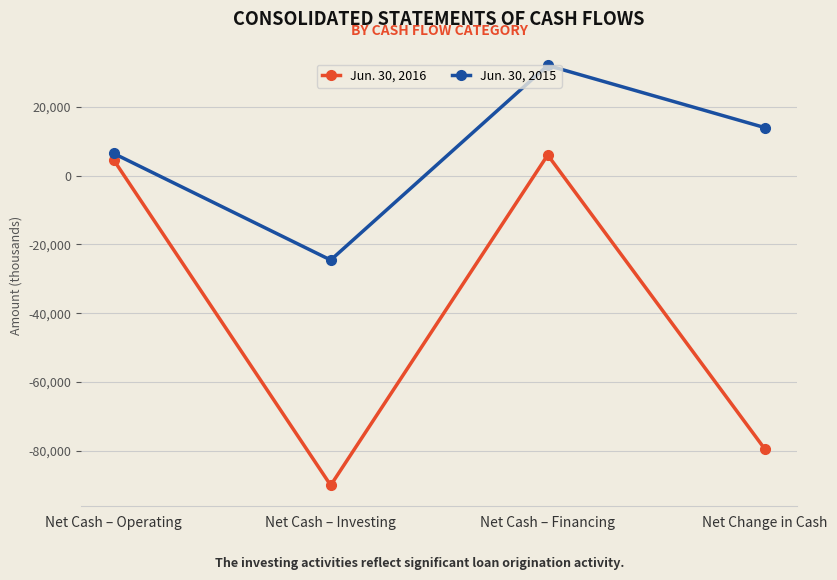

What is the difference between the maximum and minimum values in the Jun. 30, 2016 series?

96005